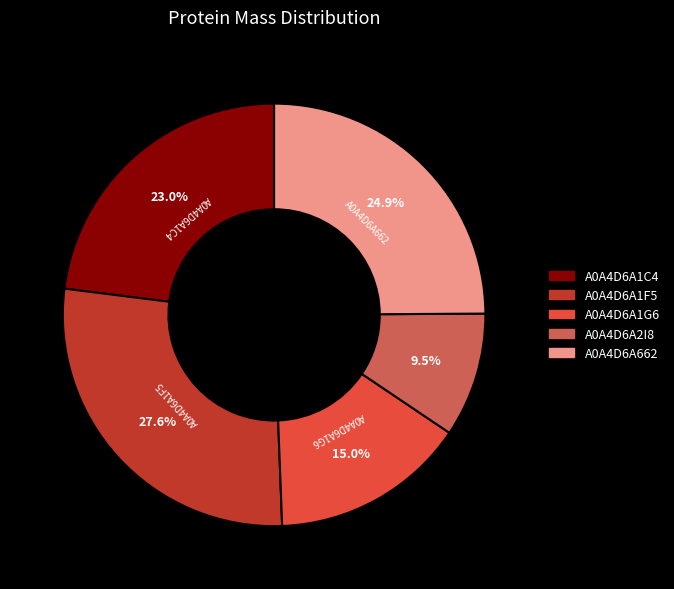

Is it true that A0A4D6A1F5 is 28% of the pie?

True